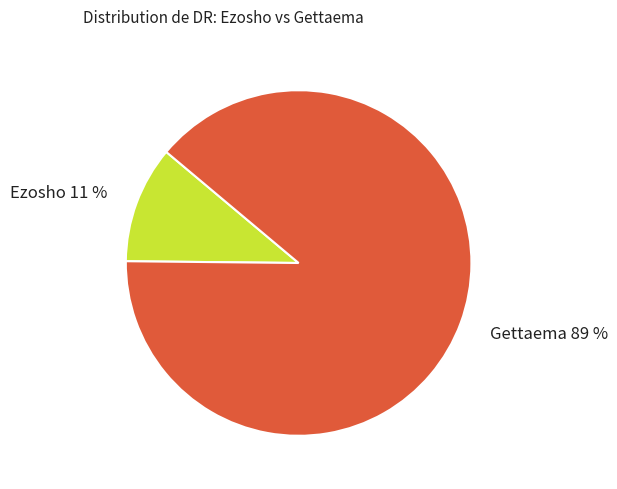

How many segments does this pie chart have?

2